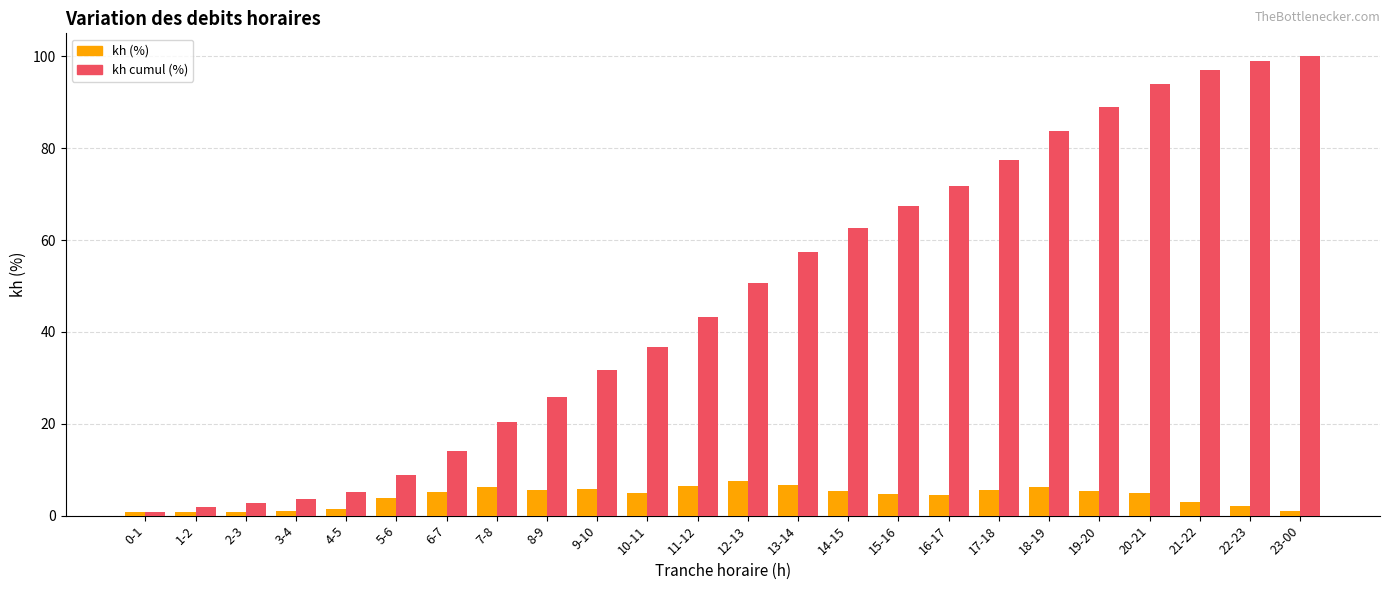

What are all the series names shown in the legend?

kh (%), kh cumul (%)